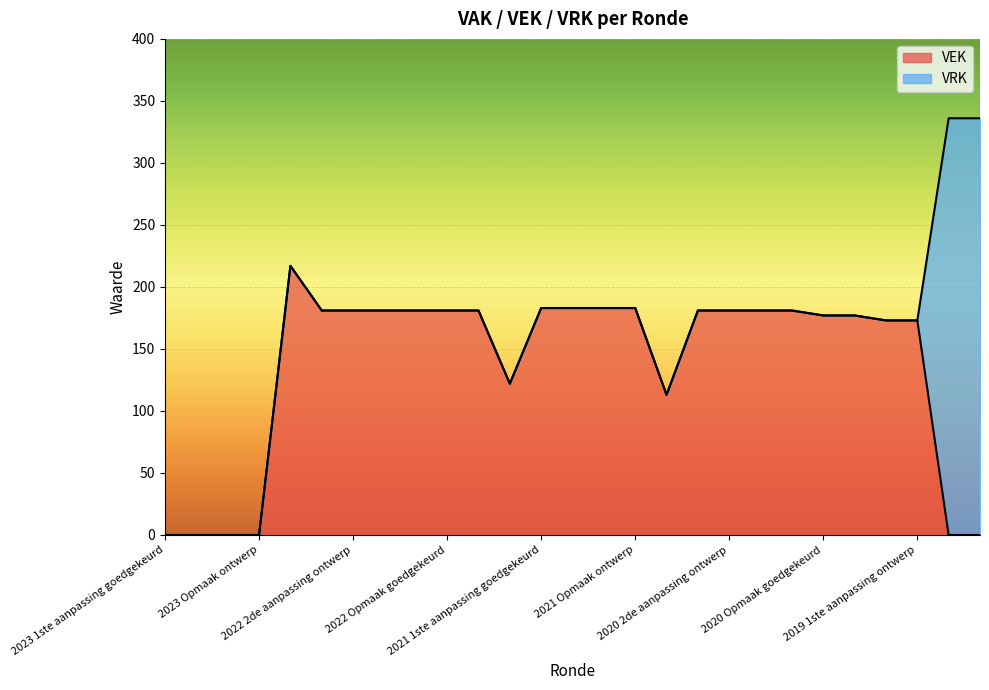

What position from the right is 2020 2de aanpassing ontwerp?

9